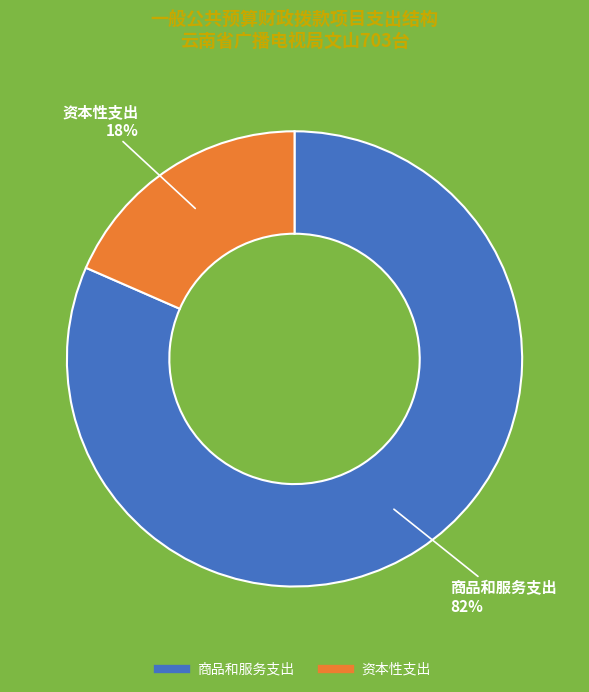

Does 商品和服务支出 represent more than half of the total?

Yes